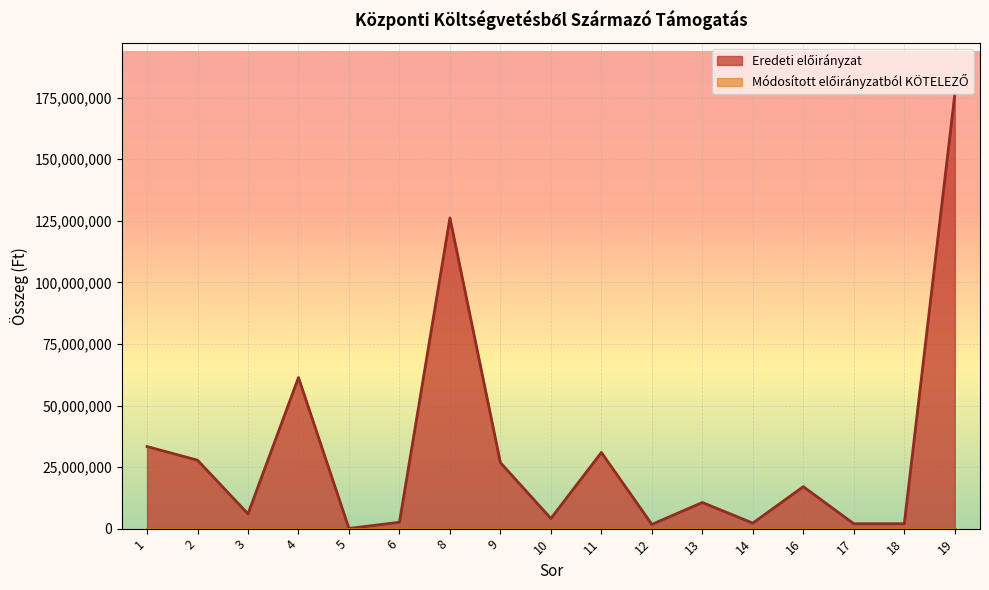

The value at 6 is 2598991. True or false?

True